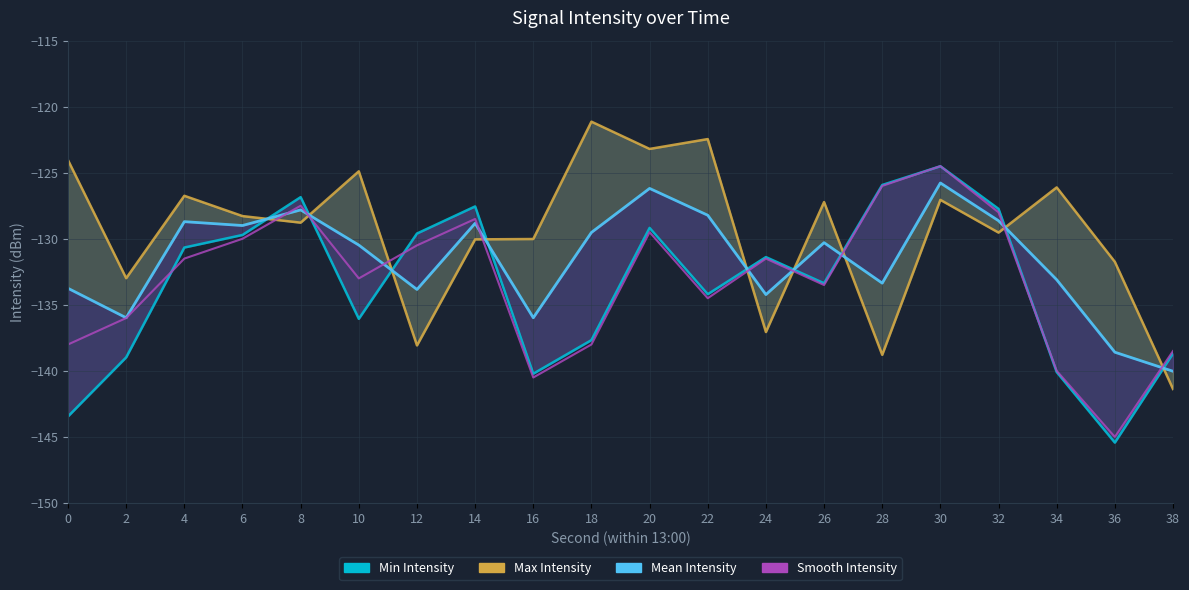

Reading left to right, list all the values displayed in this chart.

Min Intensity: -143.4	-139.0	-130.7	-129.7	-126.8	-136.1	-129.6	-127.6	-140.2	-137.7	-129.2	-134.2	-131.4	-133.4	-125.9	-124.5	-127.7	-140.1	-145.4	-138.7
Max Intensity: -124.1	-133.0	-126.7	-128.3	-128.8	-124.9	-138.1	-130.0	-130.0	-121.1	-123.2	-122.5	-137.1	-127.2	-138.8	-127.1	-129.5	-126.1	-131.7	-141.4
Mean Intensity: -133.7	-136.0	-128.7	-129.0	-127.8	-130.5	-133.8	-128.8	-136.0	-129.5	-126.2	-128.2	-134.2	-130.3	-133.4	-125.8	-128.6	-133.1	-138.6	-140.0
Smooth Intensity: -138.0	-136.0	-131.5	-130.0	-127.5	-133.0	-130.5	-128.5	-140.5	-138.0	-129.5	-134.5	-131.5	-133.5	-126.0	-124.5	-128.0	-140.0	-145.0	-138.5